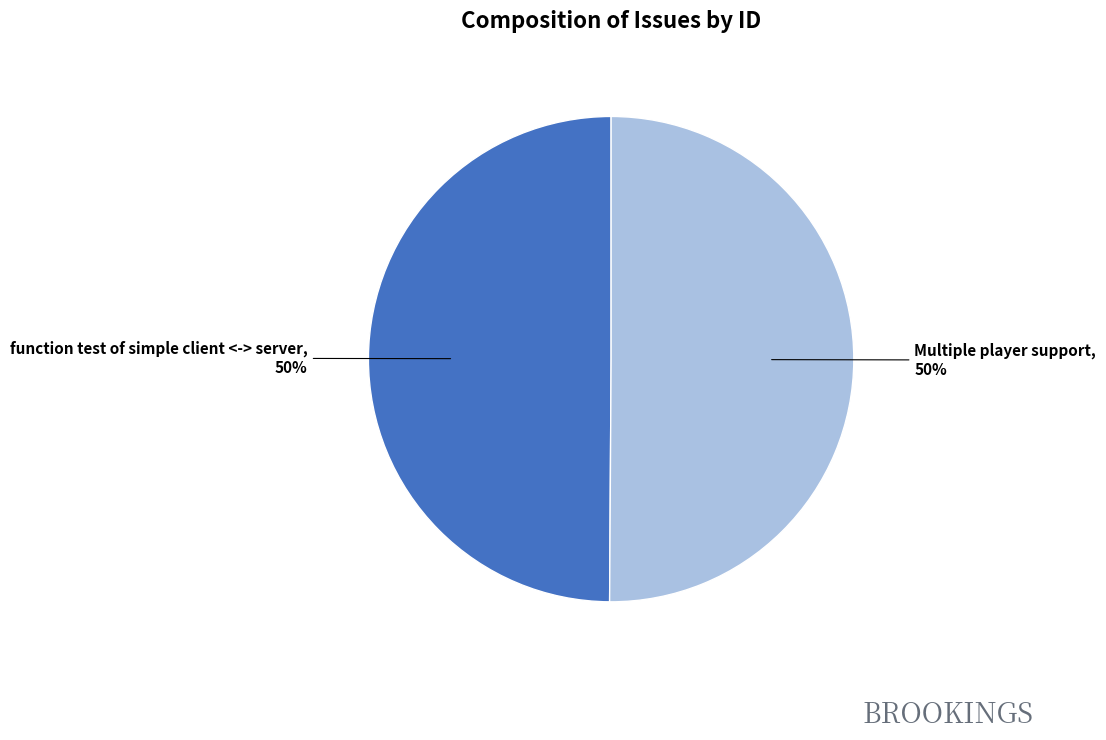

Is it true that Multiple player support is 59% of the pie?

False